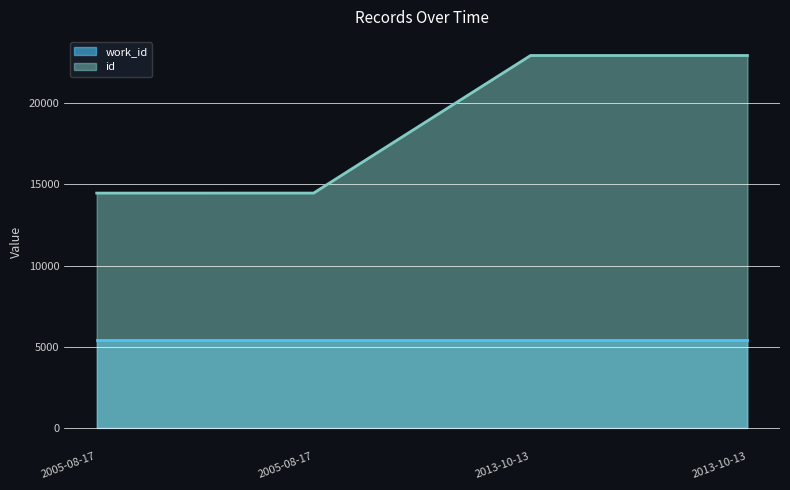

True or false: the data has more than 0 interior local peaks.

False